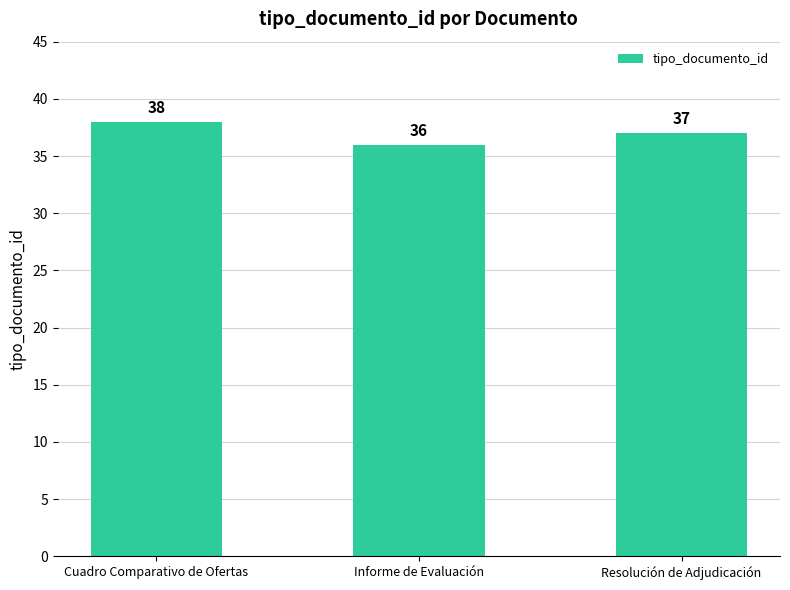

What is the approximate value at Resolución de Adjudicación?

37